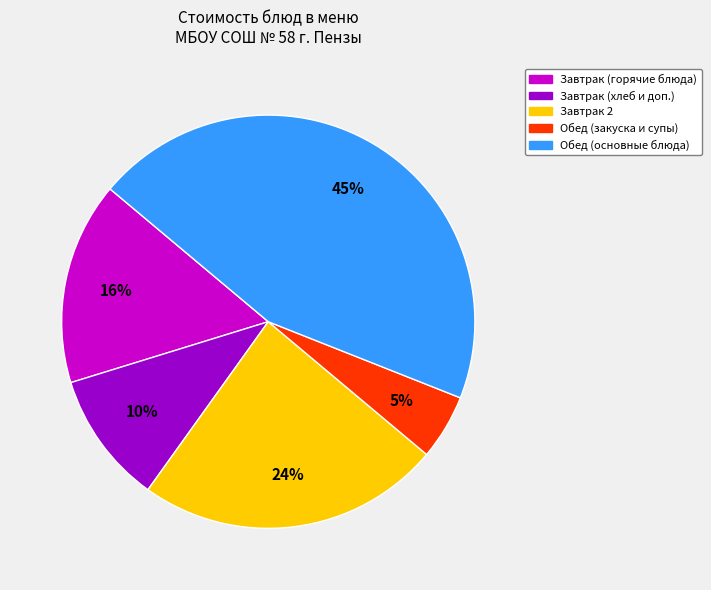

Does any single category account for the majority?

No